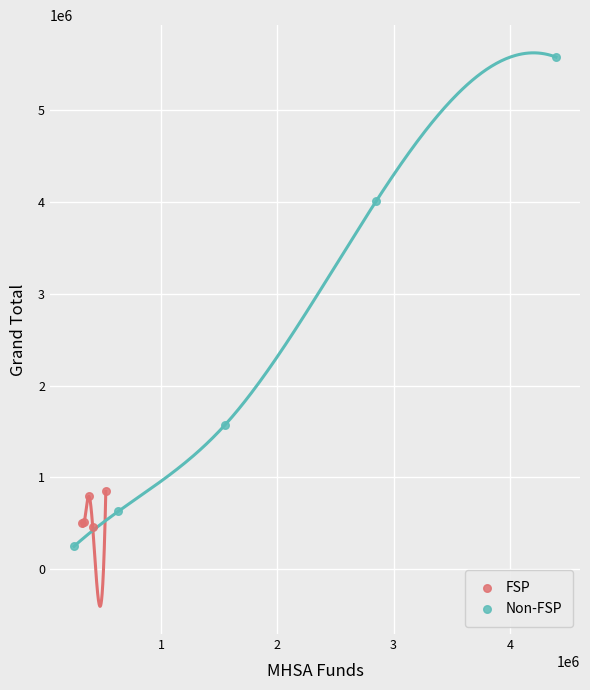

What are all the series names shown in the legend?

FSP, Non-FSP